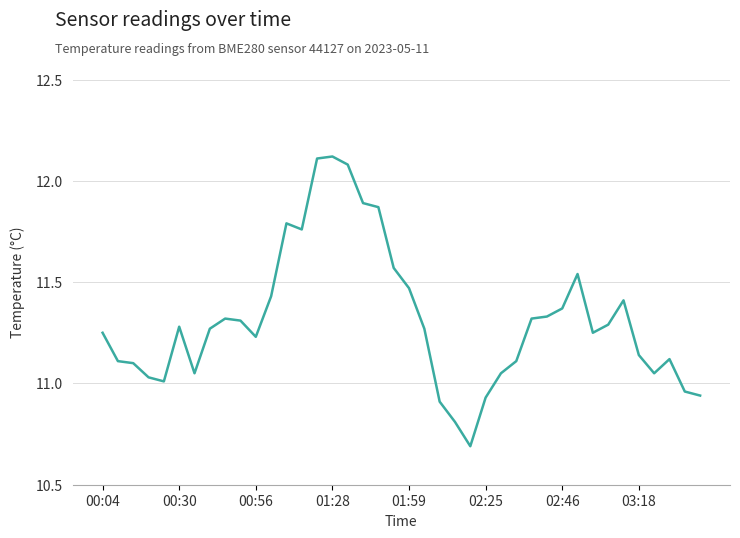

What is the difference between the maximum and minimum values?

1.4